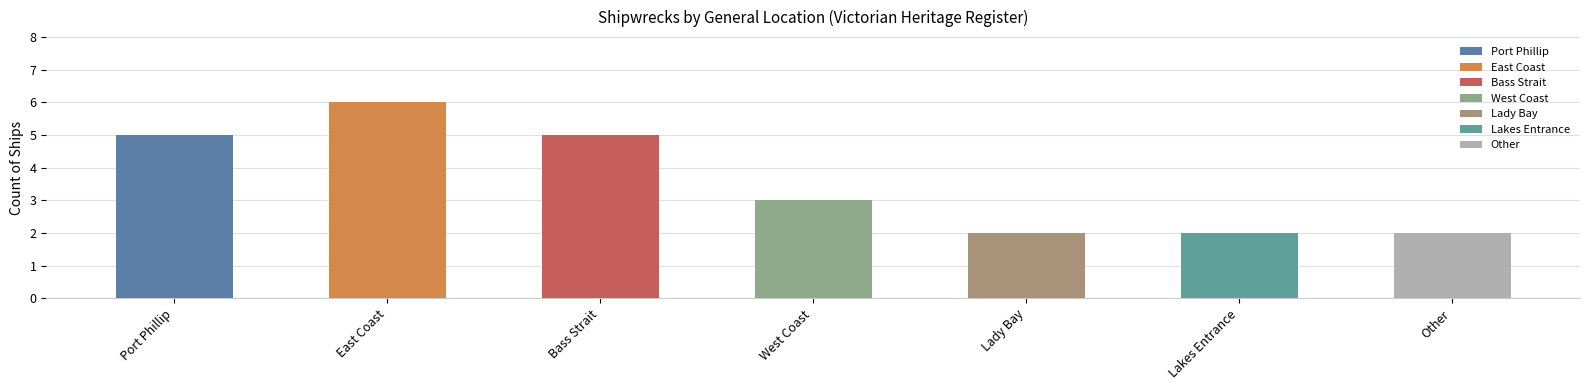

How many values are between 2 and 5?

6